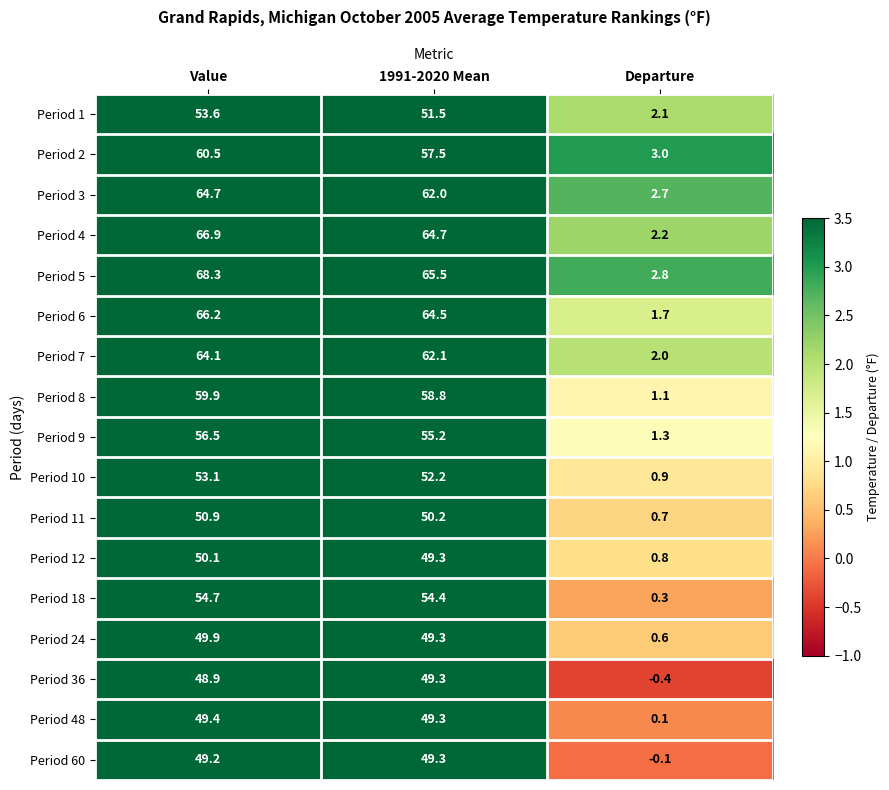

Which series has the largest range (max minus min)?

Period 5